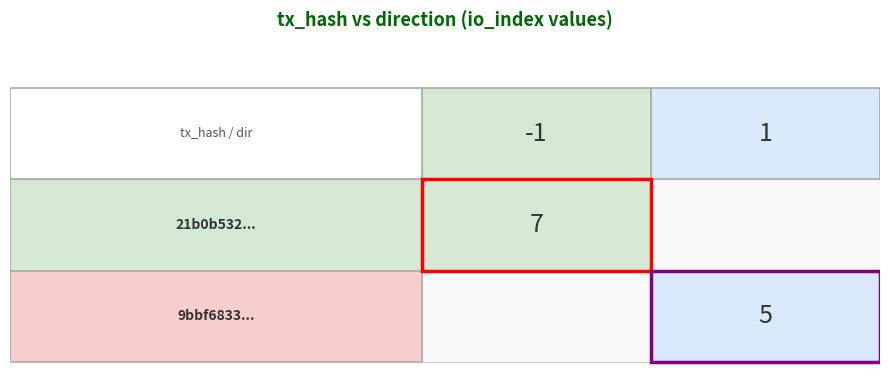

Which series has the largest total across all categories?

21b0b532a2340e8de7ee84d300ea19a4fd0d4b8